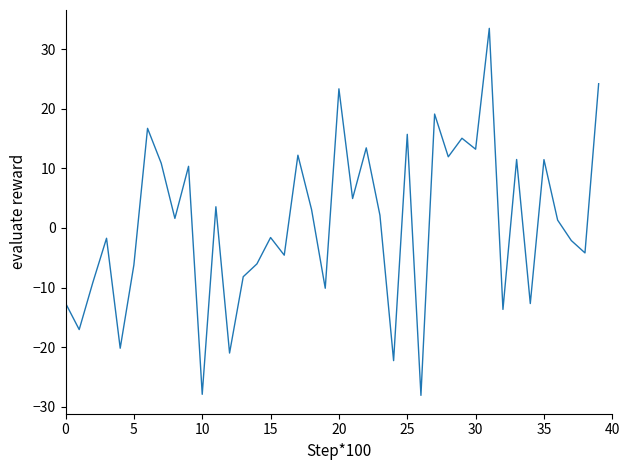

What is the greatest value displayed?

33.5